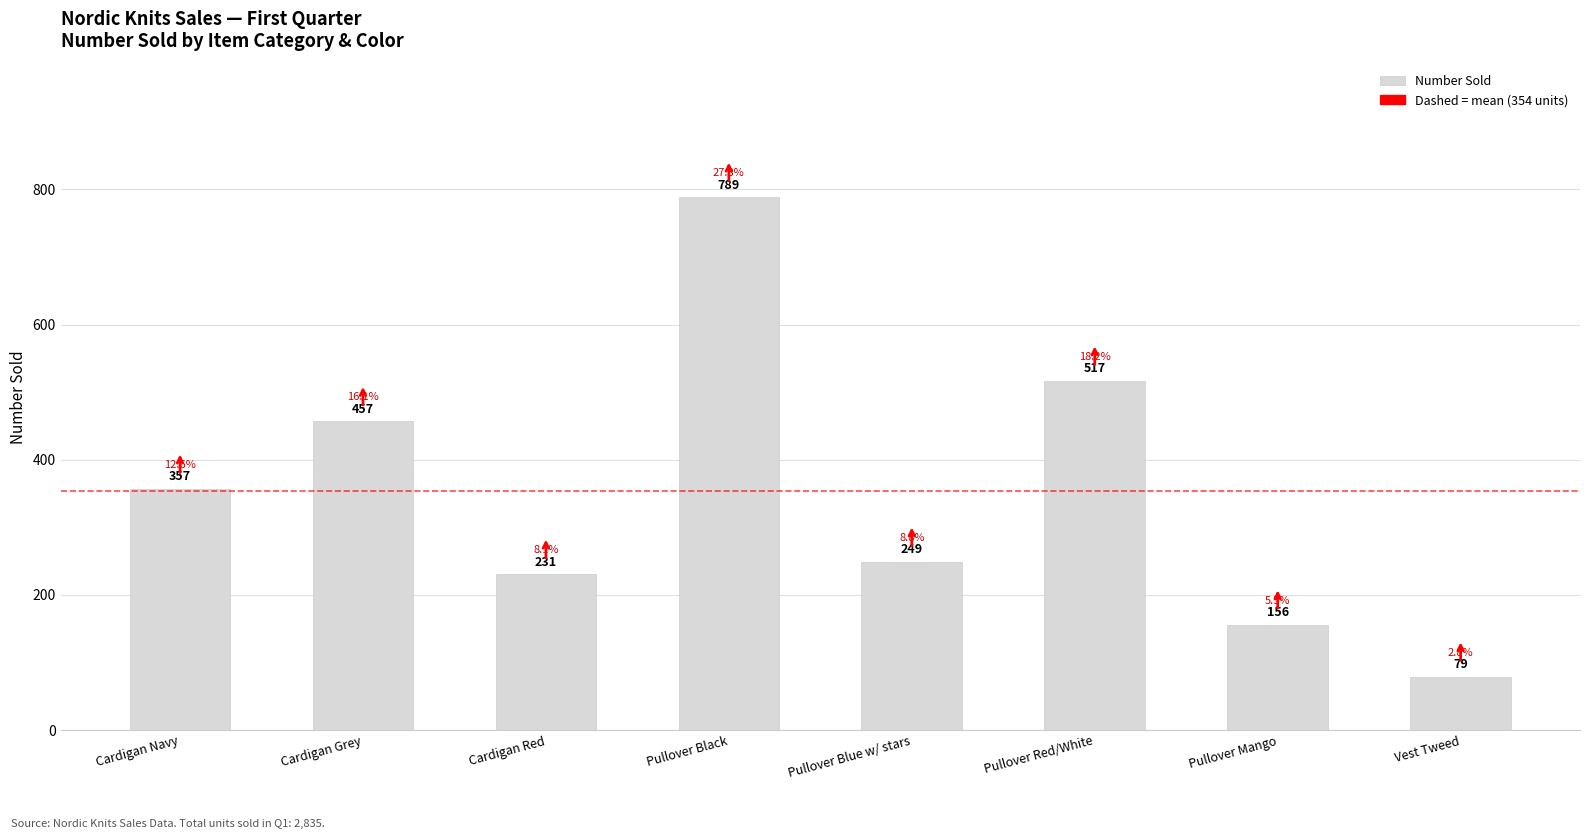

How many bars are there in total?

8